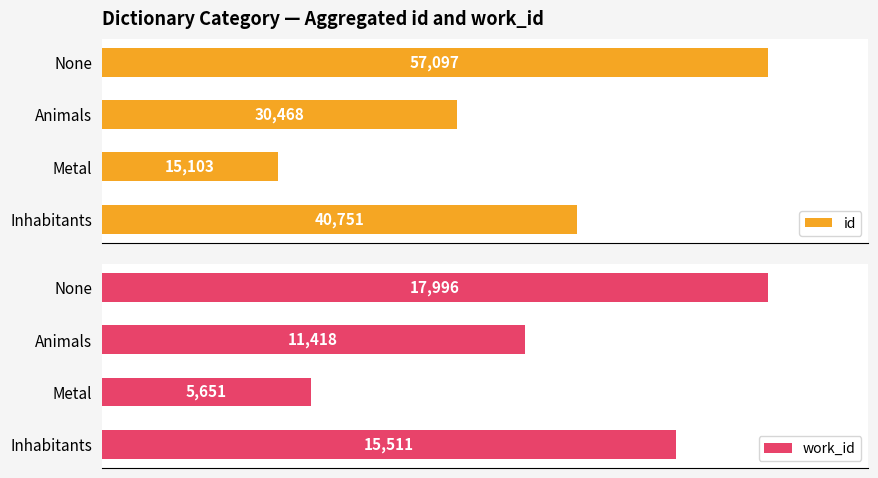

At which label is id closest to 36100?

Inhabitants